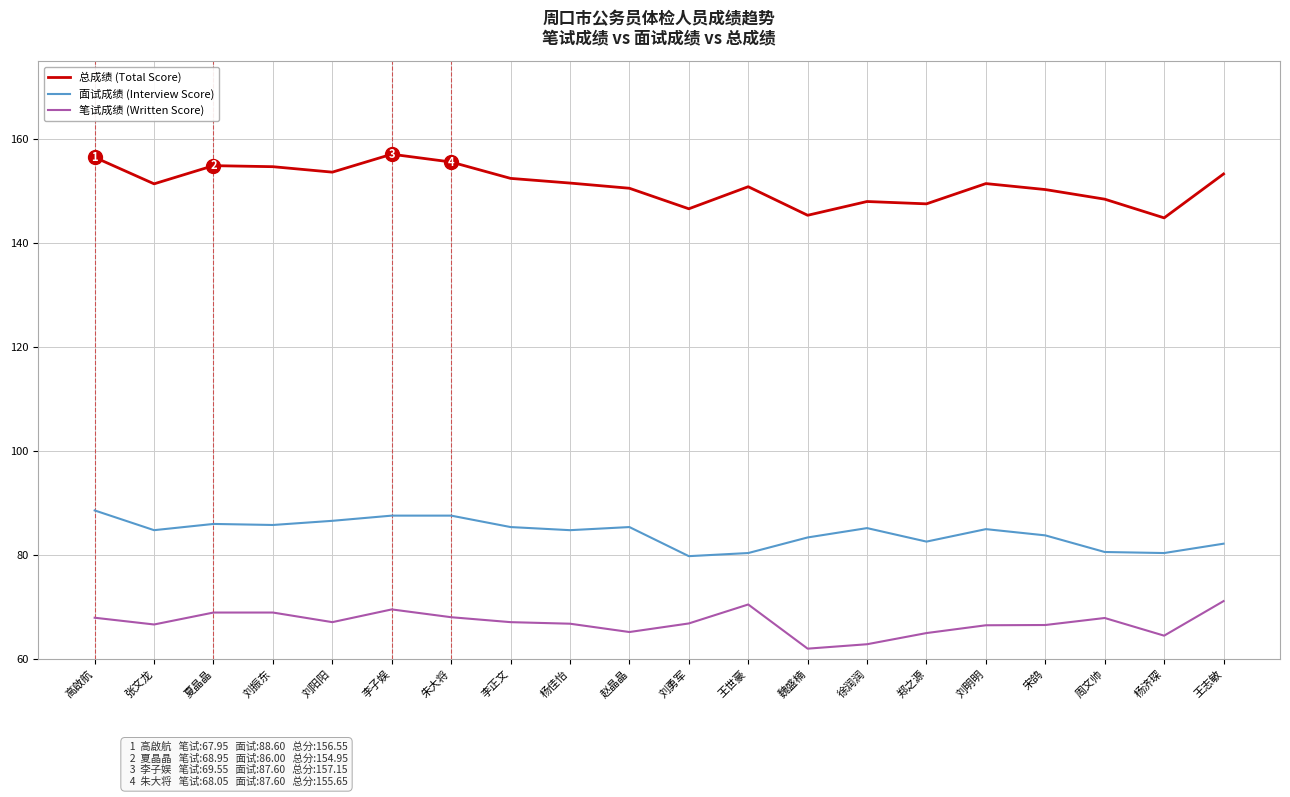

What is the difference between the highest and lowest values at 李正文?

85.4